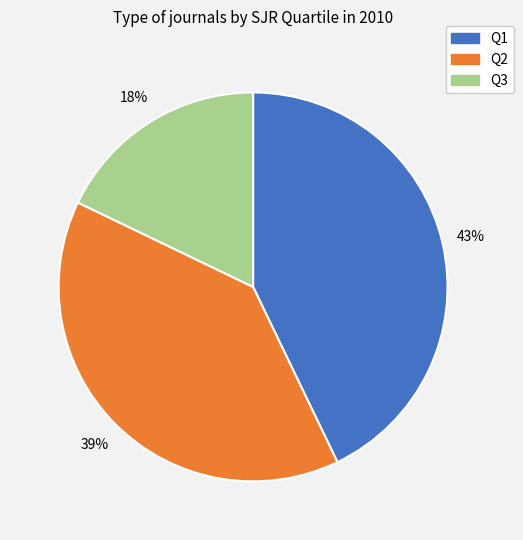

To the nearest percent, what is the average slice percentage?

33%